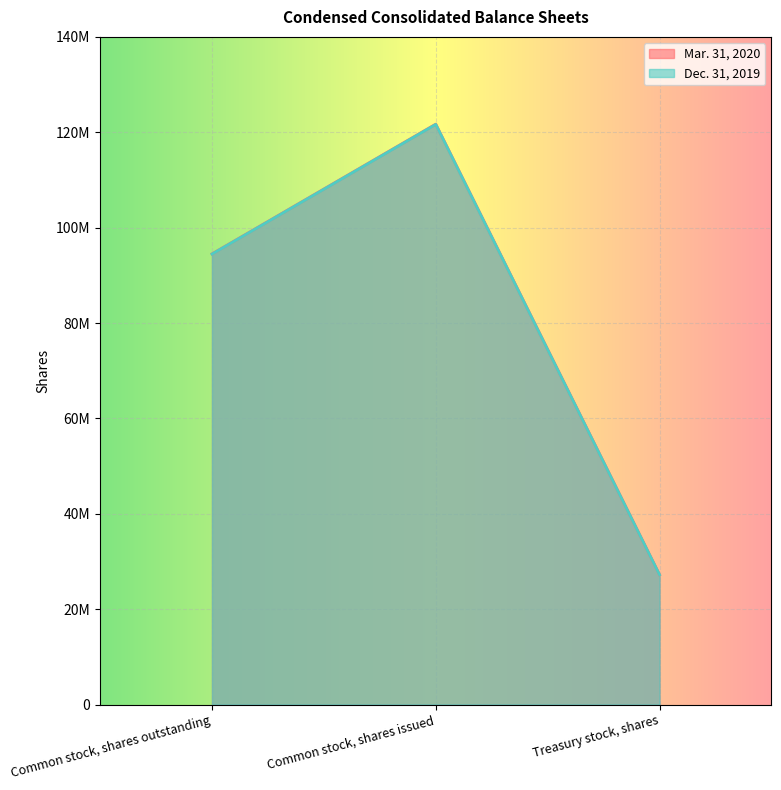

How many values in the Mar. 31, 2020 series are below 94491352?

1